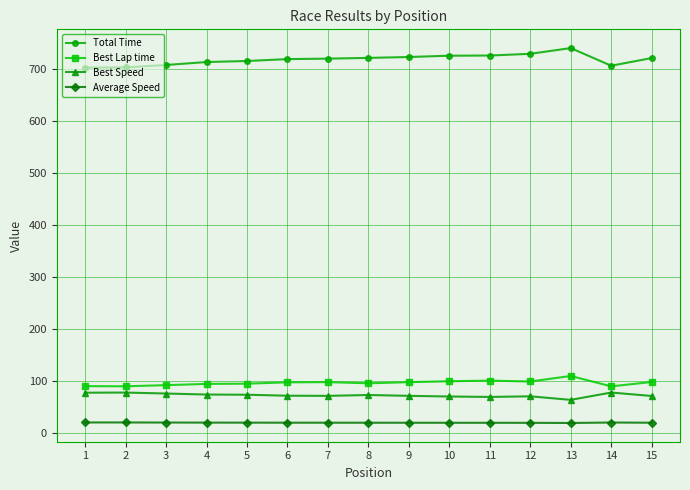

True or false: Best Speed has a value of 77.0 at 1.

True